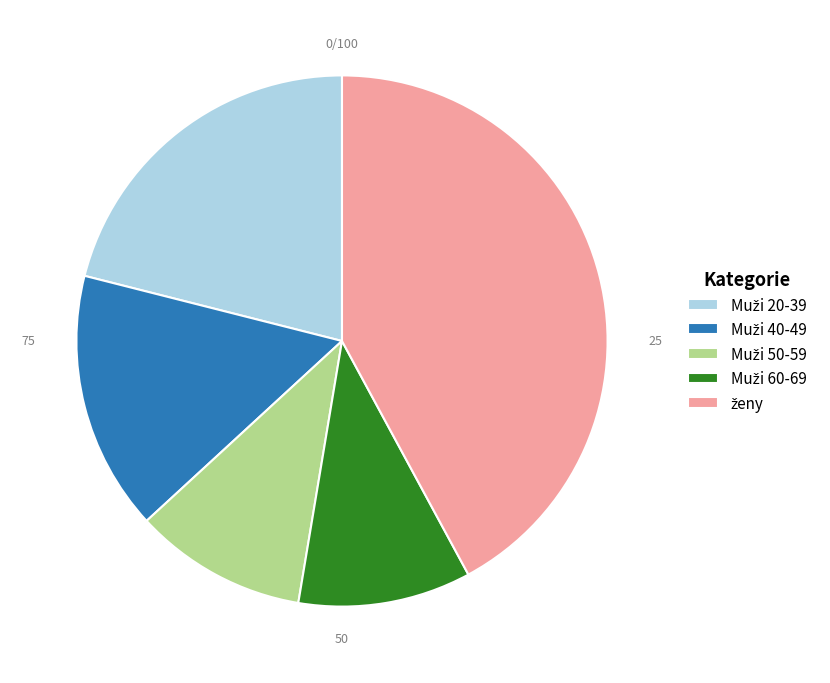

Does any single category account for the majority?

No